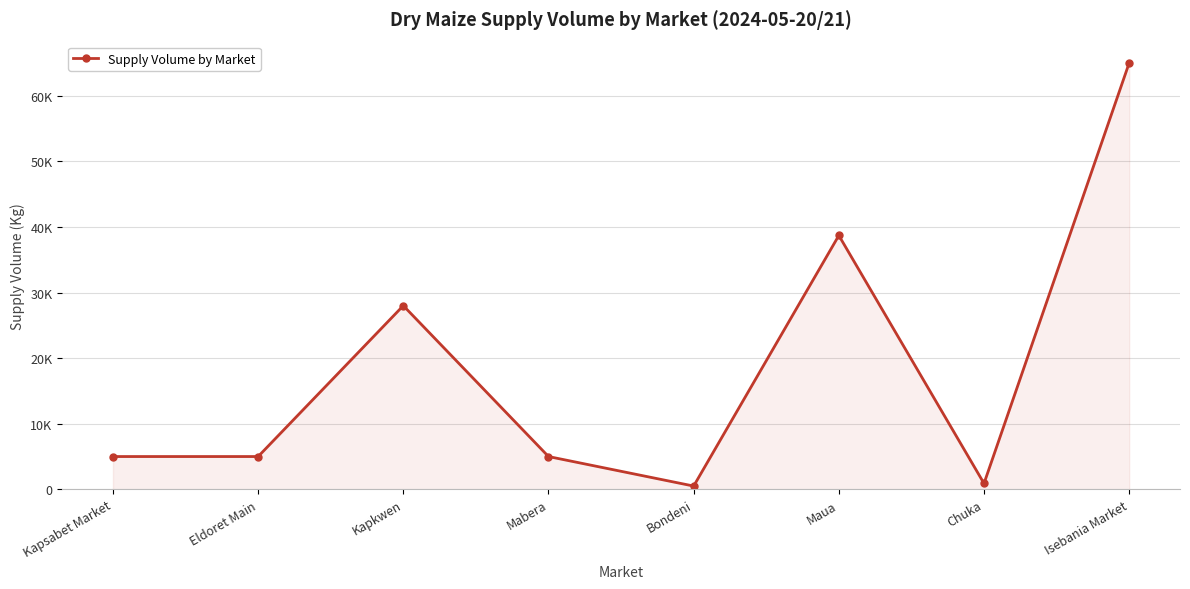

What is the ratio of the value at Eldoret Main to the value at Chuka?

5.6